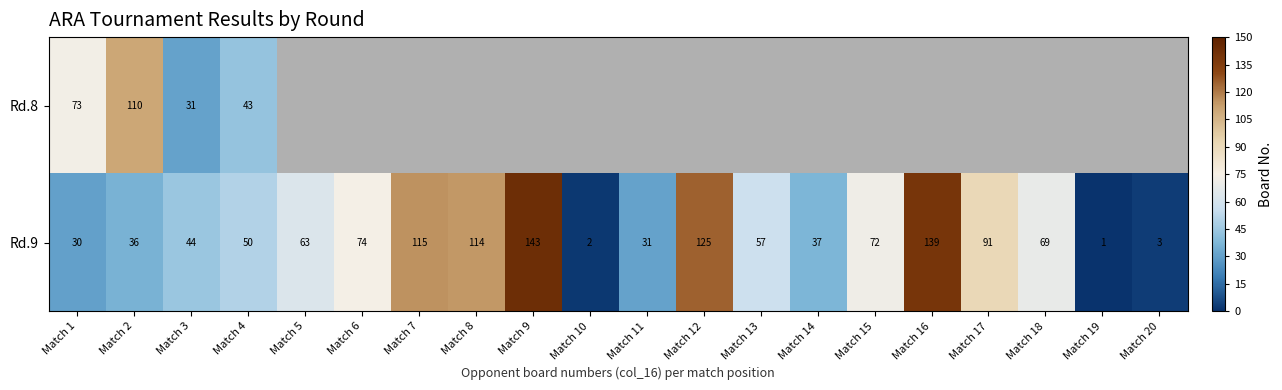

The value of Rd.9 at Match 15 is 108. True or false?

False